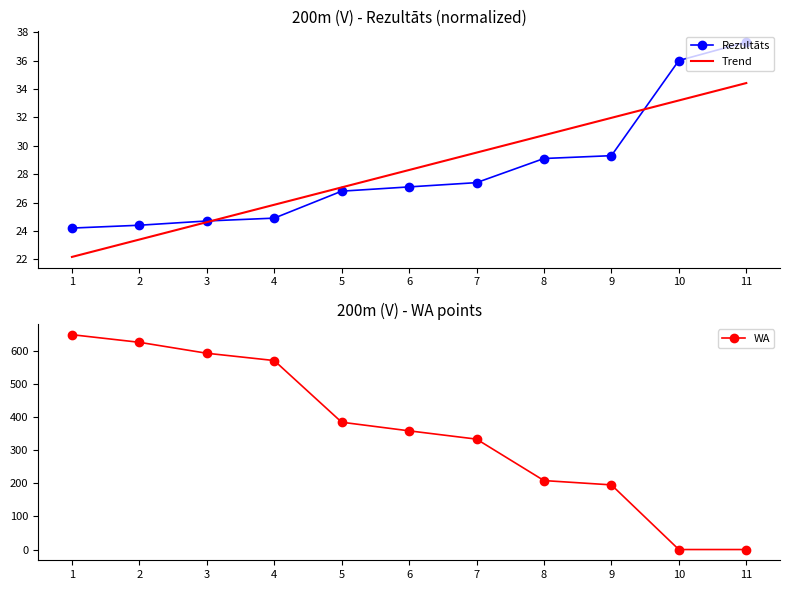

What is the greatest value displayed?

648.0